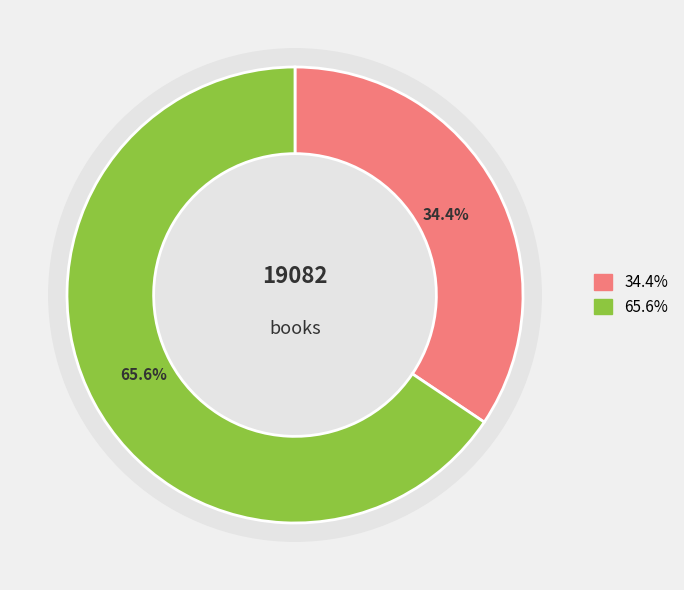

Is there a majority slice in this chart?

Yes